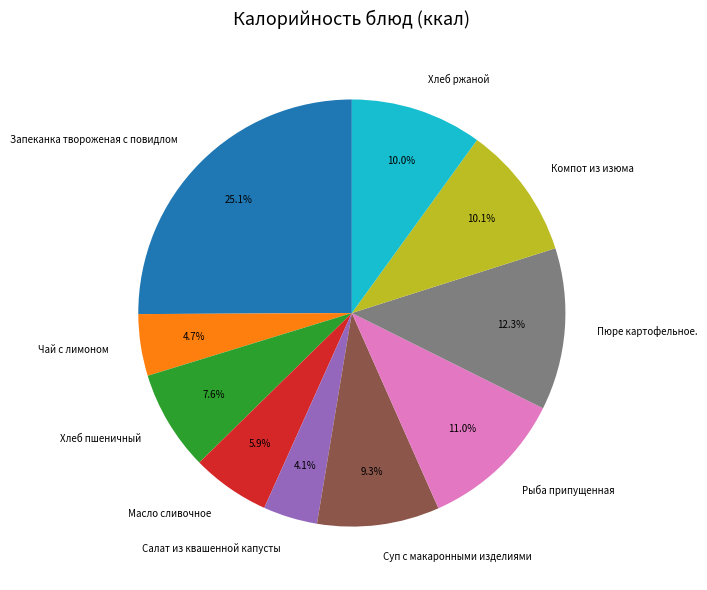

Is there a majority slice in this chart?

No